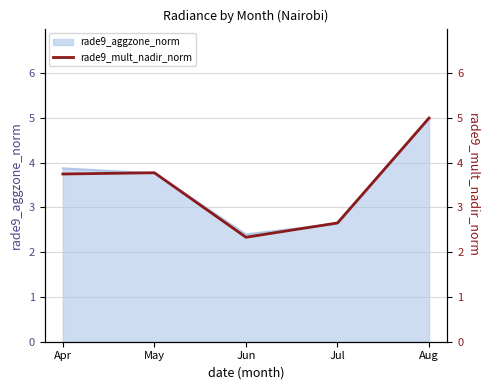

How many interior local peaks (higher than both neighbors) does the data have?

1